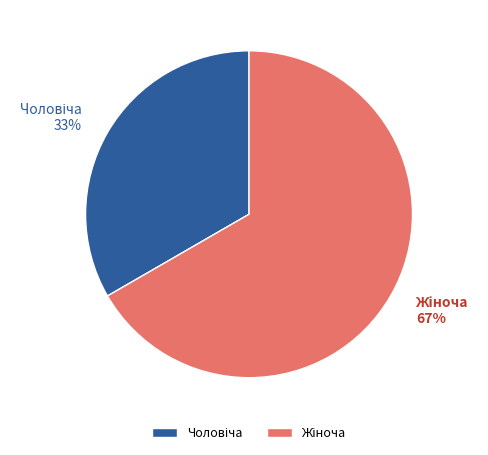

Does any single category account for the majority?

Yes